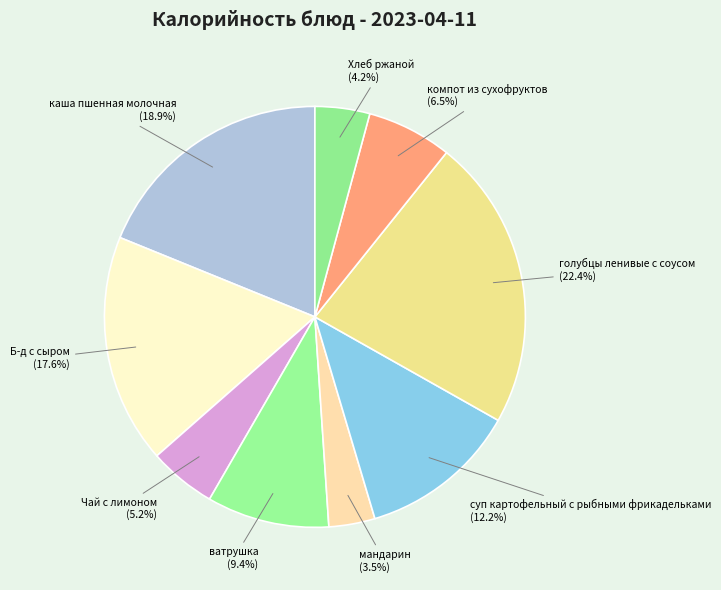

Rank the categories by value from highest to lowest.

голубцы ленивые с соусом, каша пшенная молочная, Б-д с сыром, суп картофельный с рыбными фрикадельками, ватрушка, компот из сухофруктов, Чай с лимоном, Хлеб ржаной, мандарин